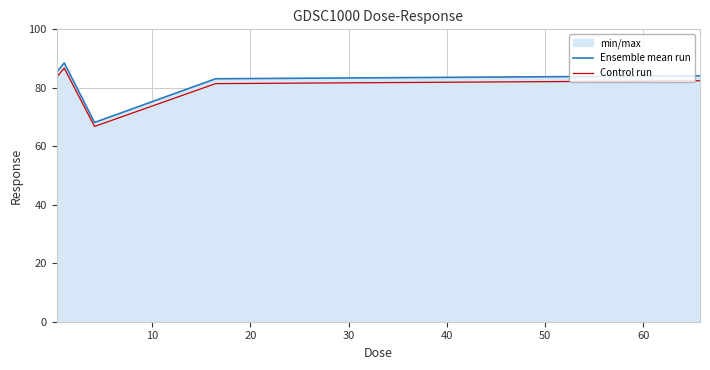

True or false: Control run and Ensemble mean run cross at least once.

False